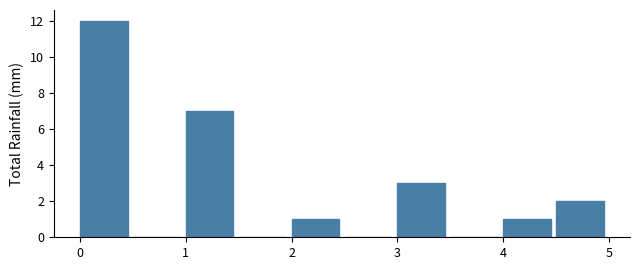

Reading left to right, transcribe this chart: for each bar, give the range it covers on the x-axis and its height. The values are not printed on the chart, so give them approximately, as read against the axis.

0.0 to 0.5: 12
0.5 to 1.0: 0
1.0 to 1.5: 7
1.5 to 2.0: 0
2.0 to 2.5: 1
2.5 to 3.0: 0
3.0 to 3.5: 3
3.5 to 4.0: 0
4.0 to 4.5: 1
4.5 to 5.0: 2